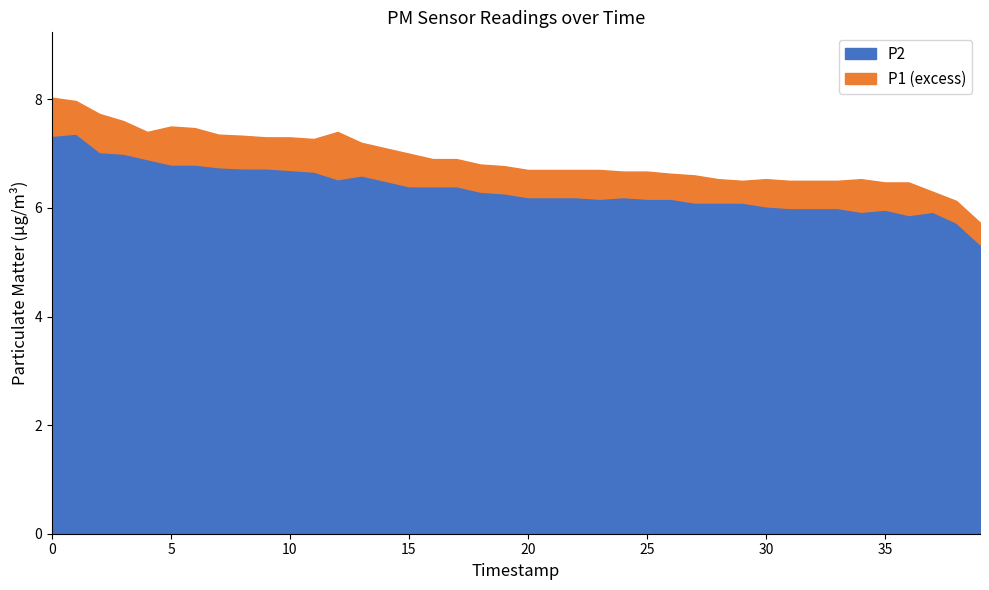

True or false: P2 has more than 2 points higher than both neighbors.

True